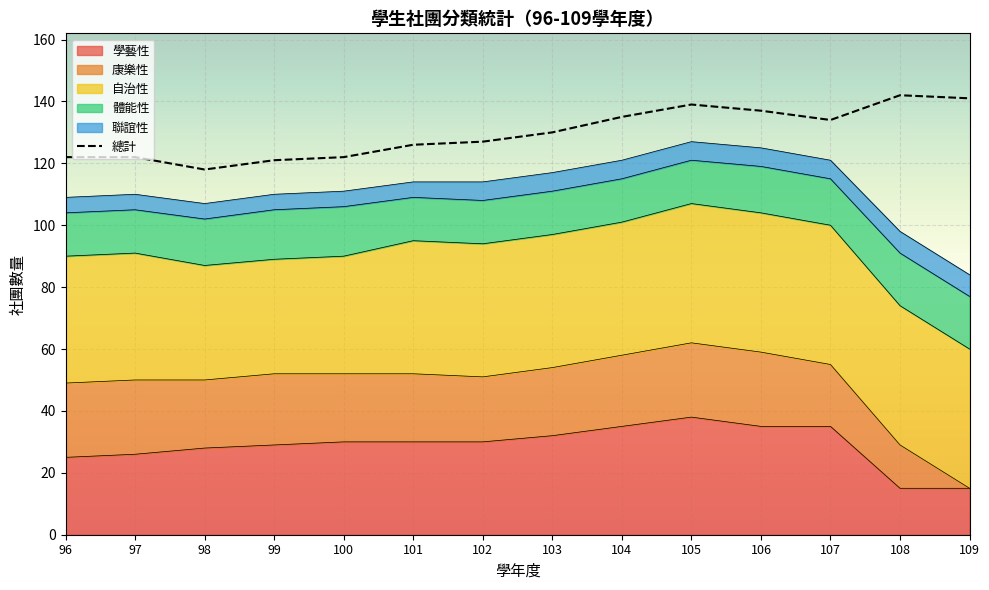

How many values in the 自治性 series exceed 43?

5